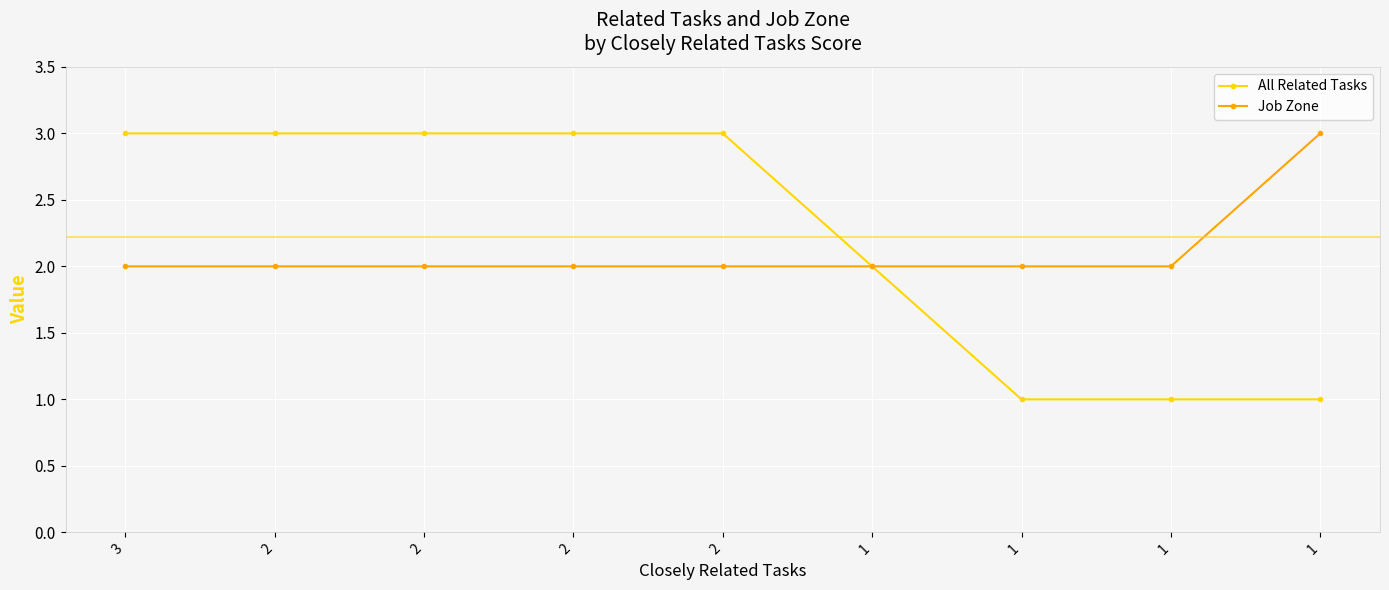

What are all the series names shown in the legend?

All Related Tasks, Job Zone